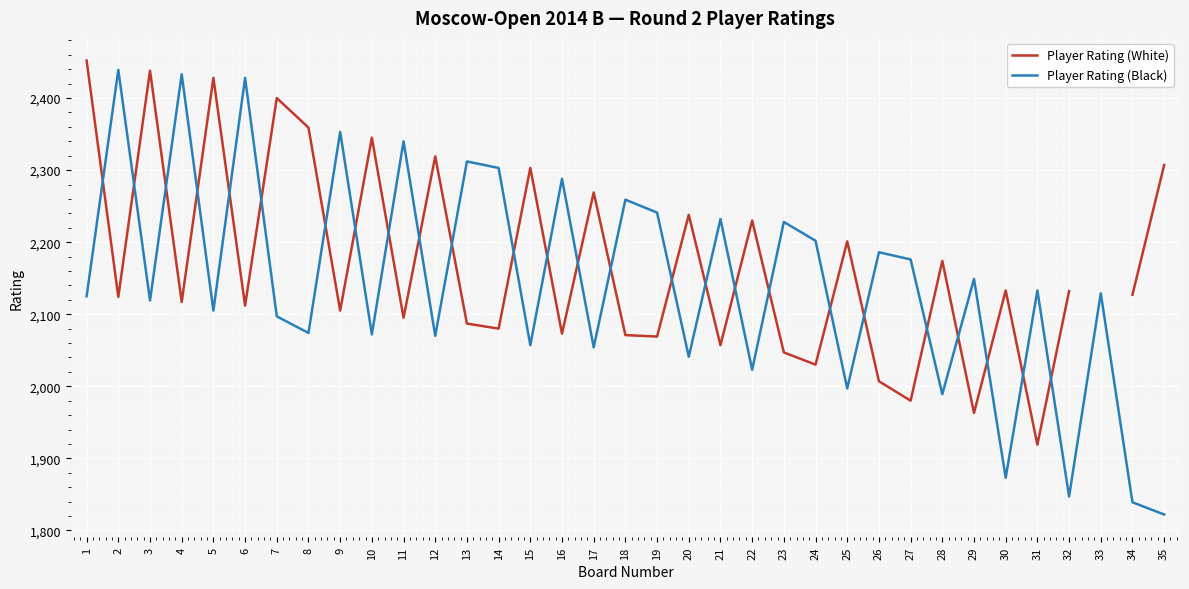

Which series has the largest range (max minus min)?

Player Rating (Black)